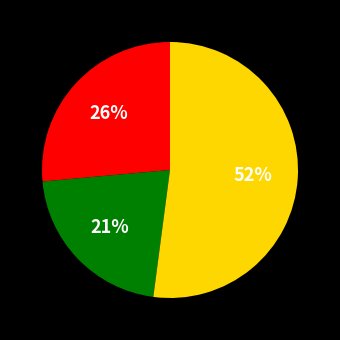

Is there a majority slice in this chart?

Yes